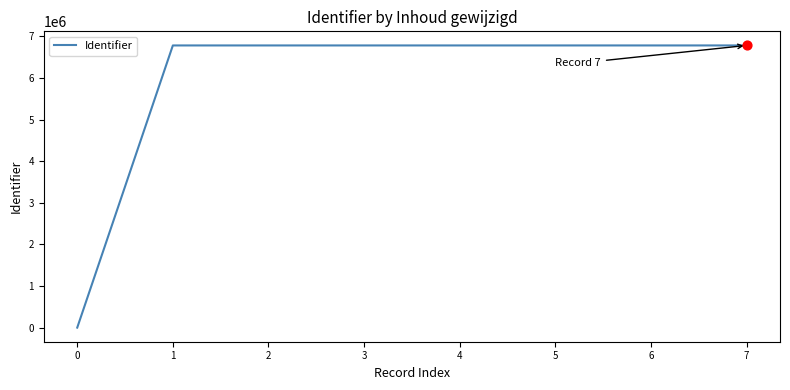

Approximately how many times larger is the value at 1 compared to 5?

1.0